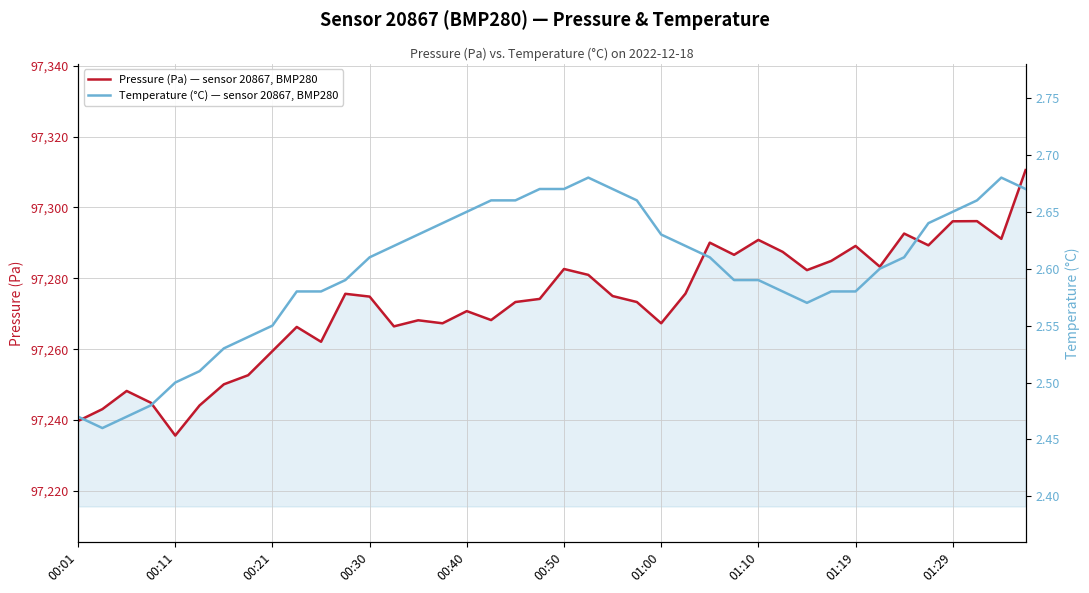

Reading left to right, list all the values displayed in this chart.

Pressure (Pa) — sensor 20867, BMP280: 97239.8	97243.1	97248.2	97244.9	97235.6	97244.1	97250.1	97252.7	97259.5	97266.3	97262.1	97275.6	97274.8	97266.4	97268.2	97267.3	97270.8	97268.2	97273.3	97274.2	97282.6	97281.0	97275.0	97273.3	97267.3	97275.7	97290.1	97286.6	97290.8	97287.5	97282.3	97284.9	97289.1	97283.3	97292.6	97289.3	97296.1	97296.1	97291.1	97310.5
Temperature (°C) — sensor 20867, BMP280: 2.5	2.5	2.5	2.5	2.5	2.5	2.5	2.5	2.5	2.6	2.6	2.6	2.6	2.6	2.6	2.6	2.6	2.7	2.7	2.7	2.7	2.7	2.7	2.7	2.6	2.6	2.6	2.6	2.6	2.6	2.6	2.6	2.6	2.6	2.6	2.6	2.6	2.7	2.7	2.7